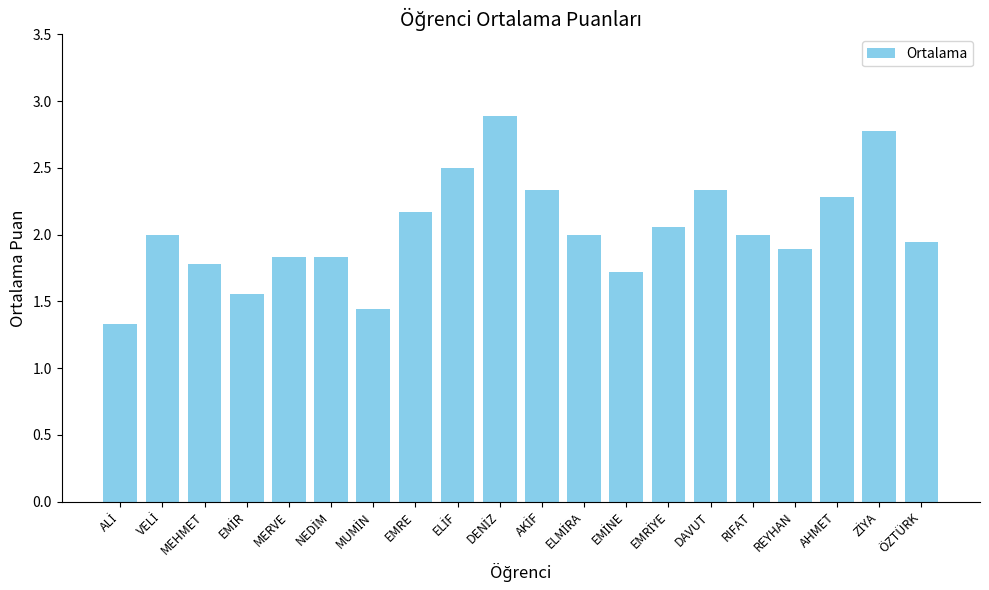

The chart shows a value of 1.5 at DAVUT. True or false?

False